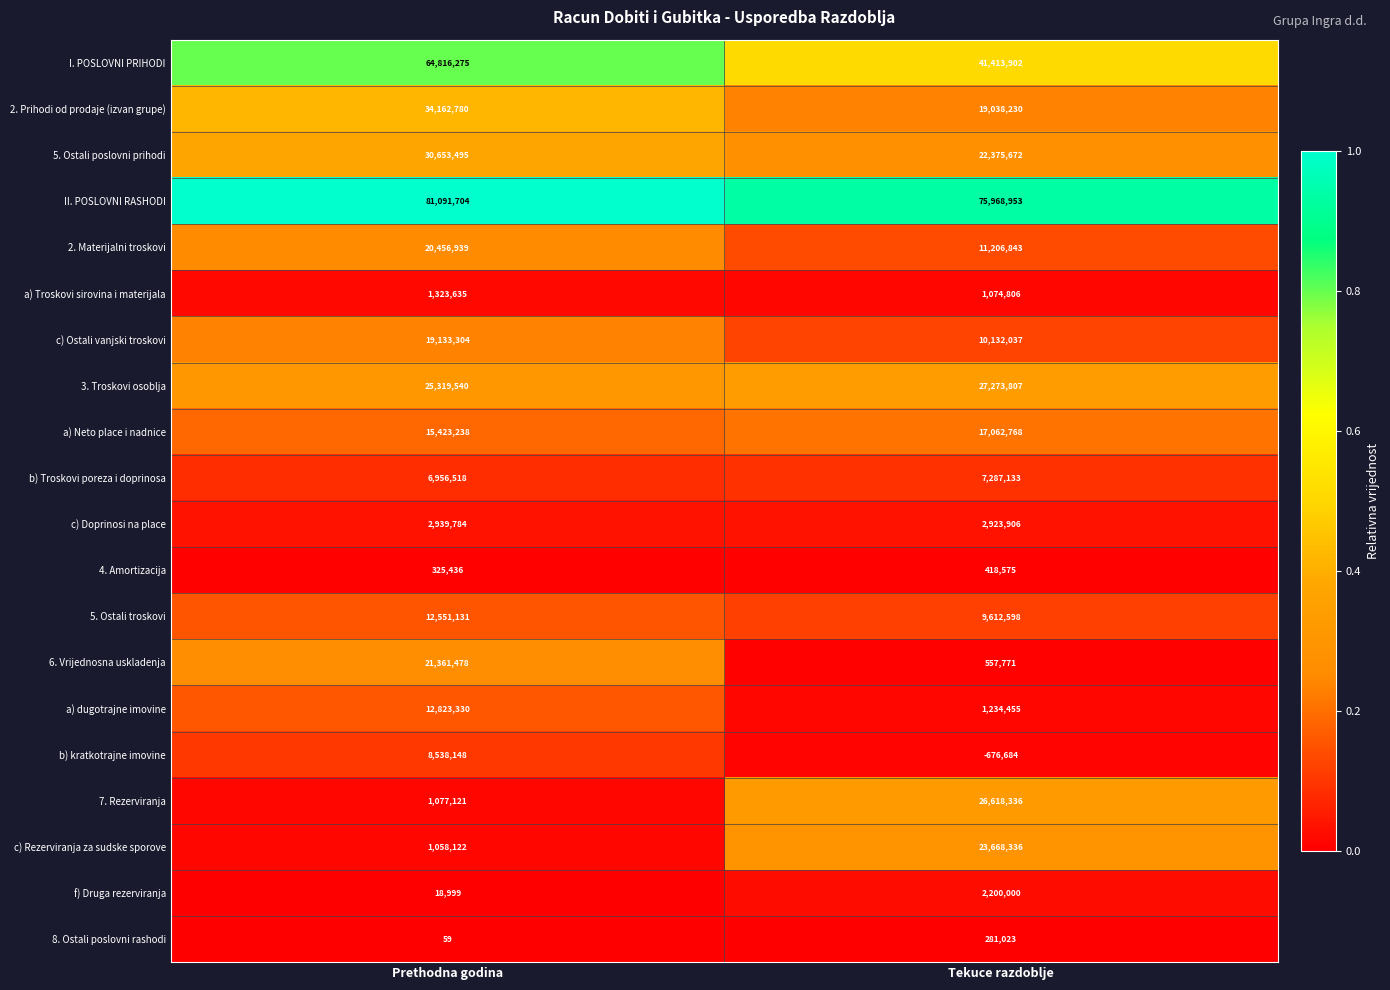

What is the greatest value displayed?

81091704